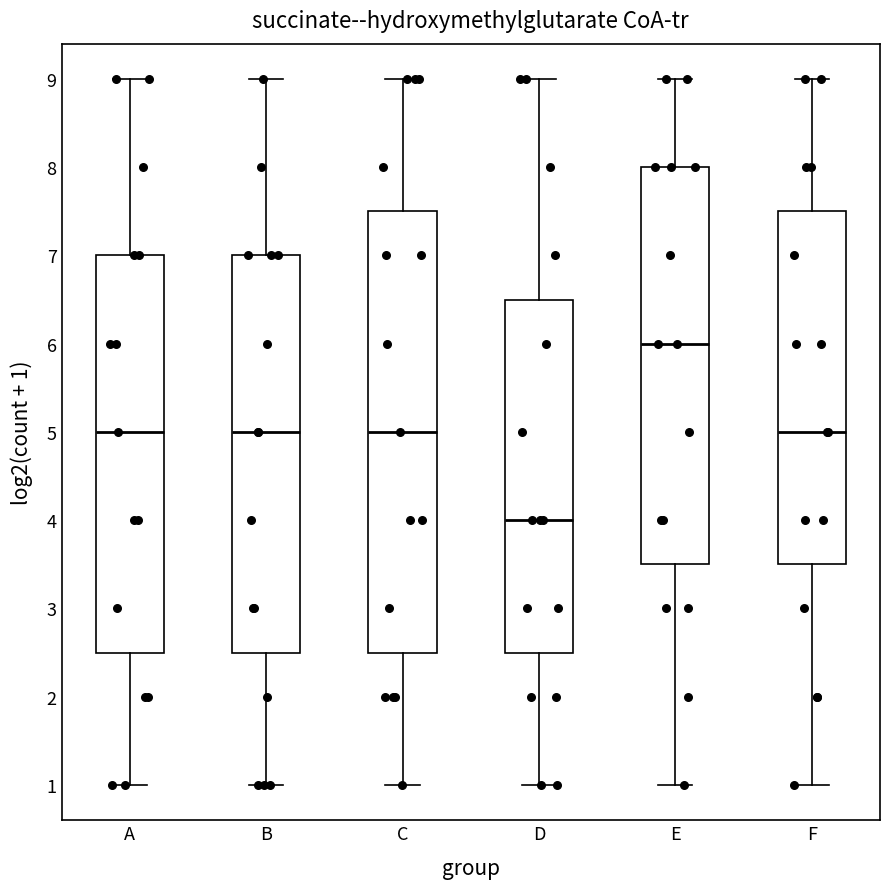

Comparing the boxes themselves (not the whiskers), which one is the tallest?

C